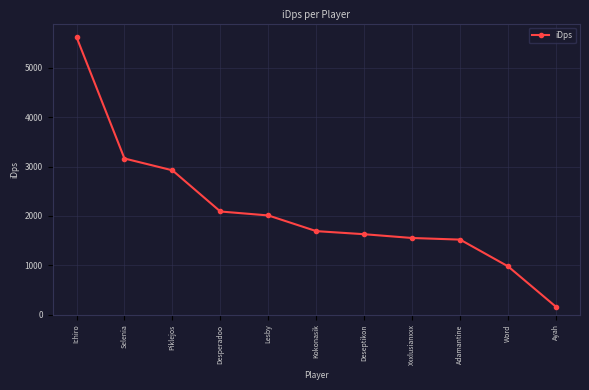

Read the value at Ichiro.

5621.8